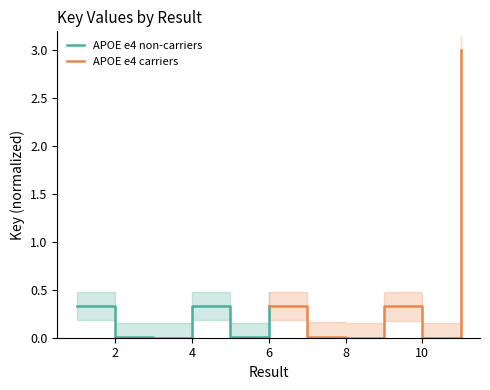

What is the greatest value displayed?

3.0